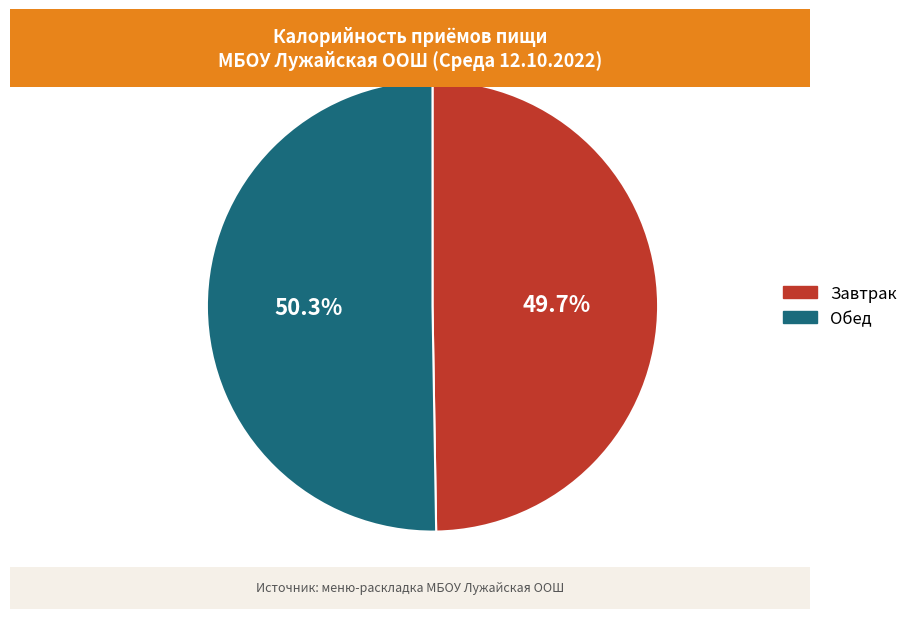

Does Обед represent more than half of the total?

Yes